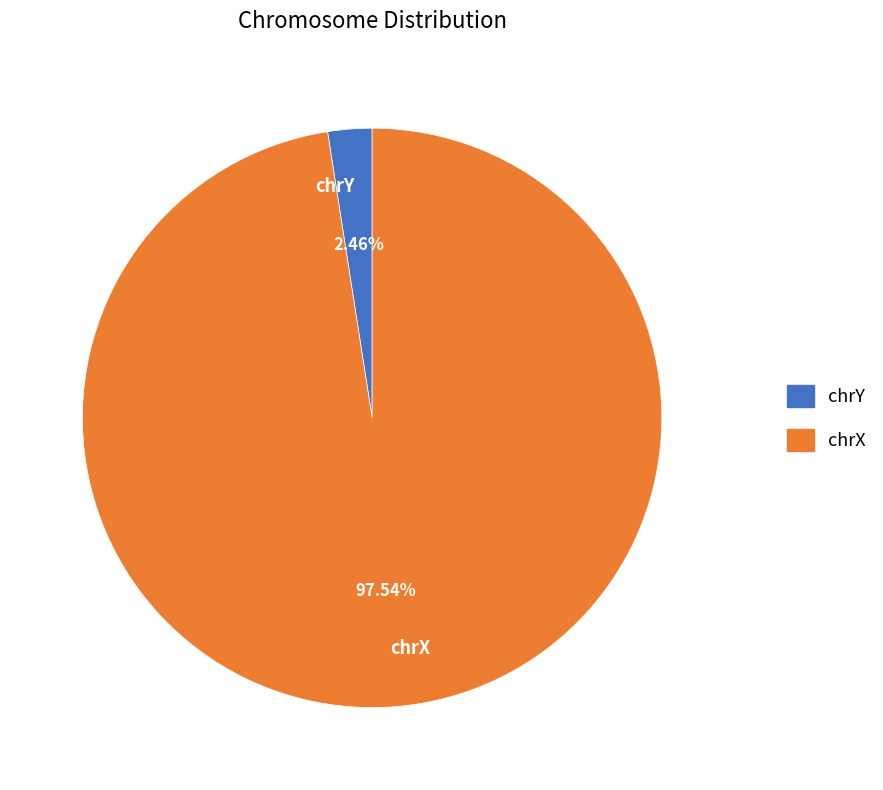

What is the ratio of the value at chrX to the value at chrY?

39.7